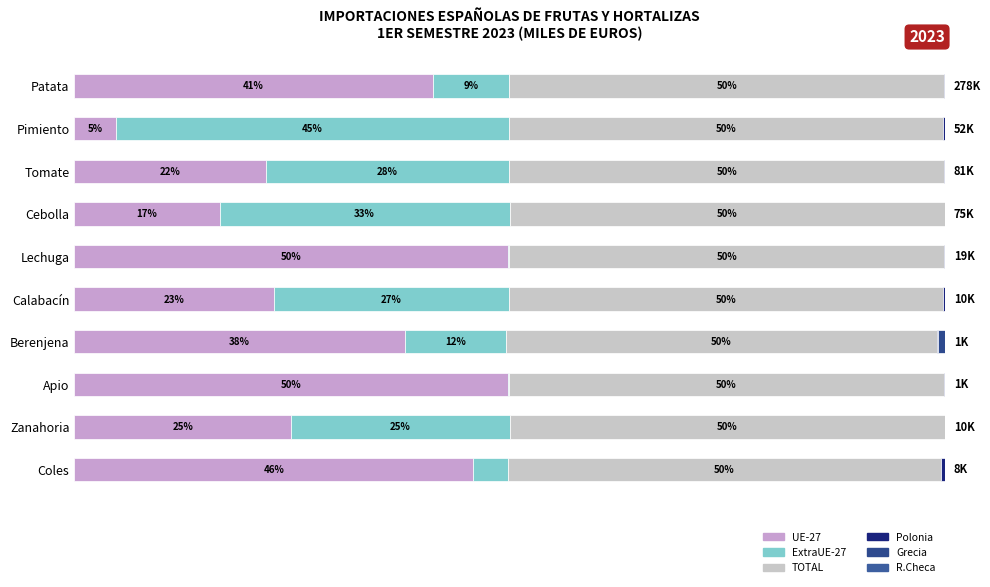

How many bars are there in each group?

6